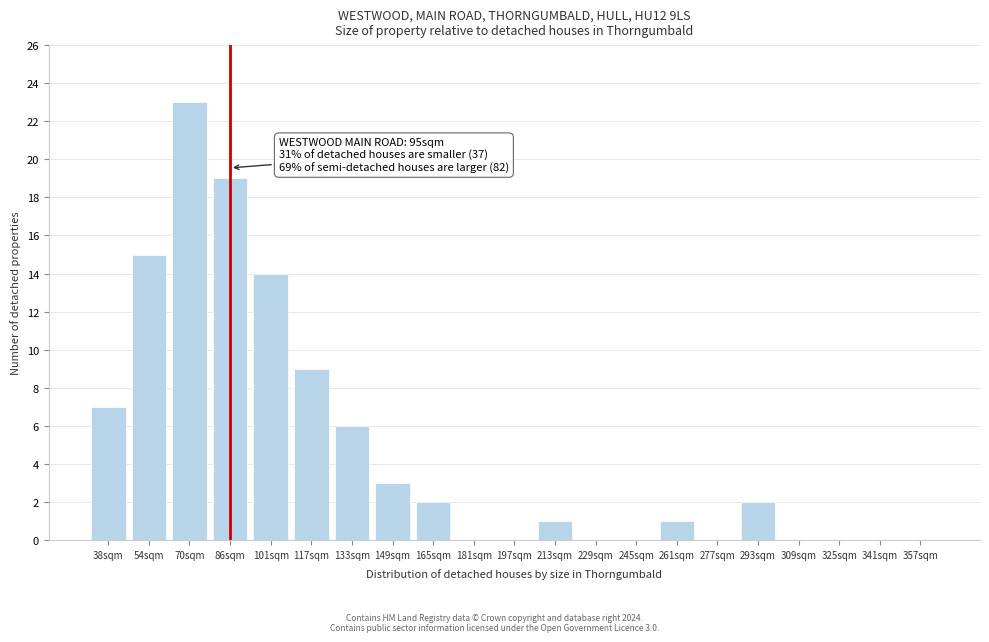

Reading right to left, list all the values displayed in this chart.

357sqm=0	341sqm=0	325sqm=0	309sqm=0	293sqm=2	277sqm=0	261sqm=1	245sqm=0	229sqm=0	213sqm=1	197sqm=0	181sqm=0	165sqm=2	149sqm=3	133sqm=6	117sqm=9	101sqm=14	86sqm=19	70sqm=23	54sqm=15	38sqm=7